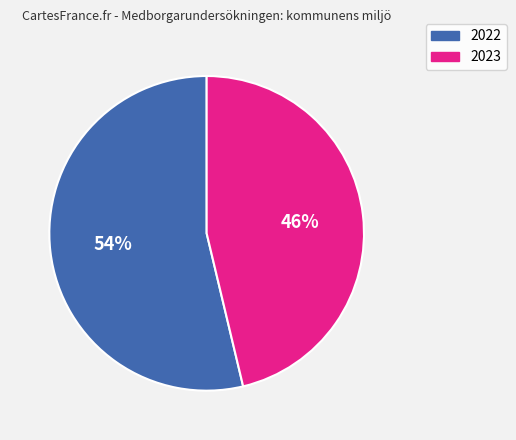

To the nearest percent, what is the average slice percentage?

50%